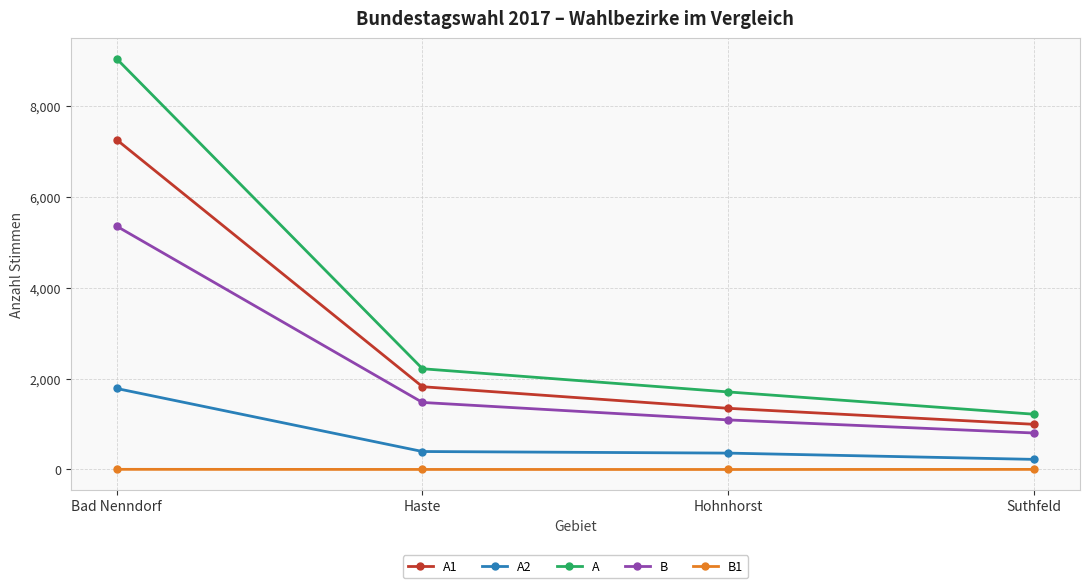

The value of A1 at Hohnhorst is 1345. True or false?

True